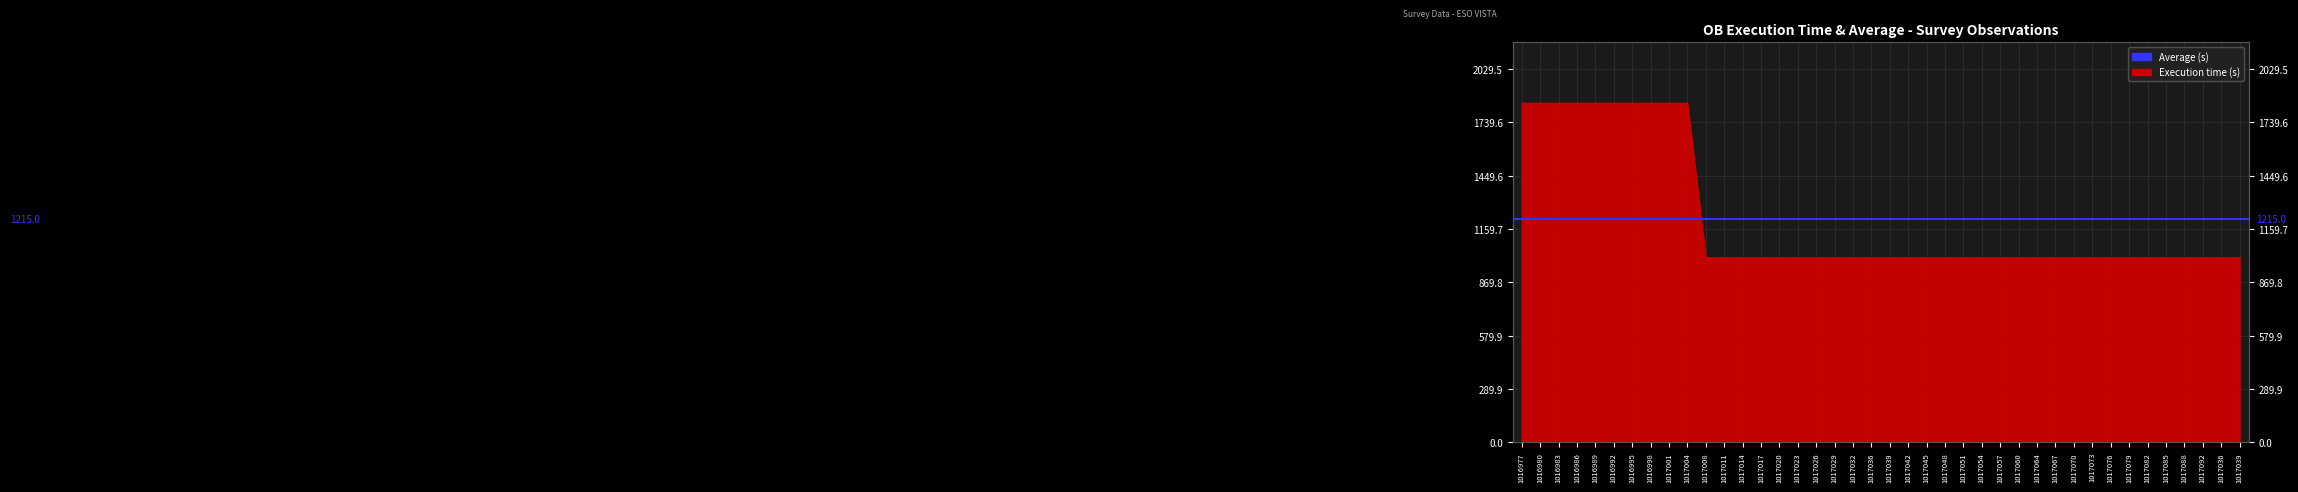

Reading left to right, extract all data points from this chart.

1016977=1845	1016980=1845	1016983=1845	1016986=1845	1016989=1845	1016992=1845	1016995=1845	1016998=1845	1017001=1845	1017004=1845	1017008=1005	1017011=1005	1017014=1005	1017017=1005	1017020=1005	1017023=1005	1017026=1005	1017029=1005	1017032=1005	1017036=1005	1017039=1005	1017042=1005	1017045=1005	1017048=1005	1017051=1005	1017054=1005	1017057=1005	1017060=1005	1017064=1005	1017067=1005	1017070=1005	1017073=1005	1017076=1005	1017079=1005	1017082=1005	1017085=1005	1017088=1005	1017092=1005	1017036=1005	1017039=1005